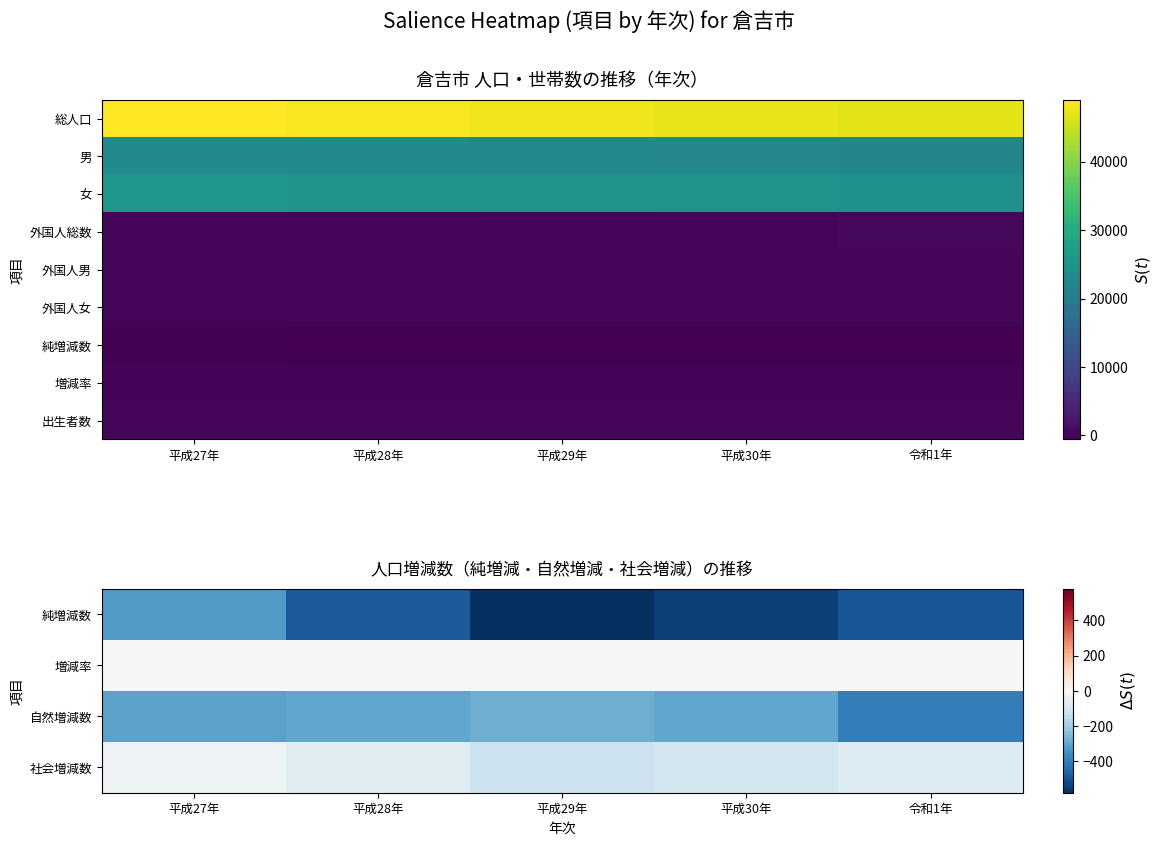

At which category is the sum across all series the highest?

平成27年